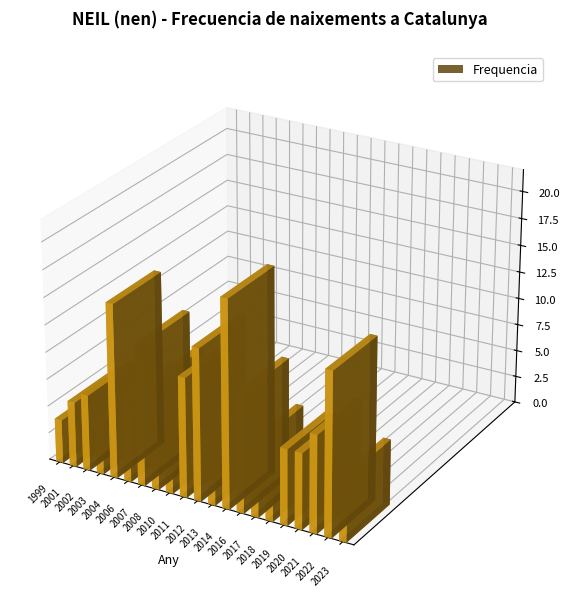

What is the value of the 15th bar from the left?

7